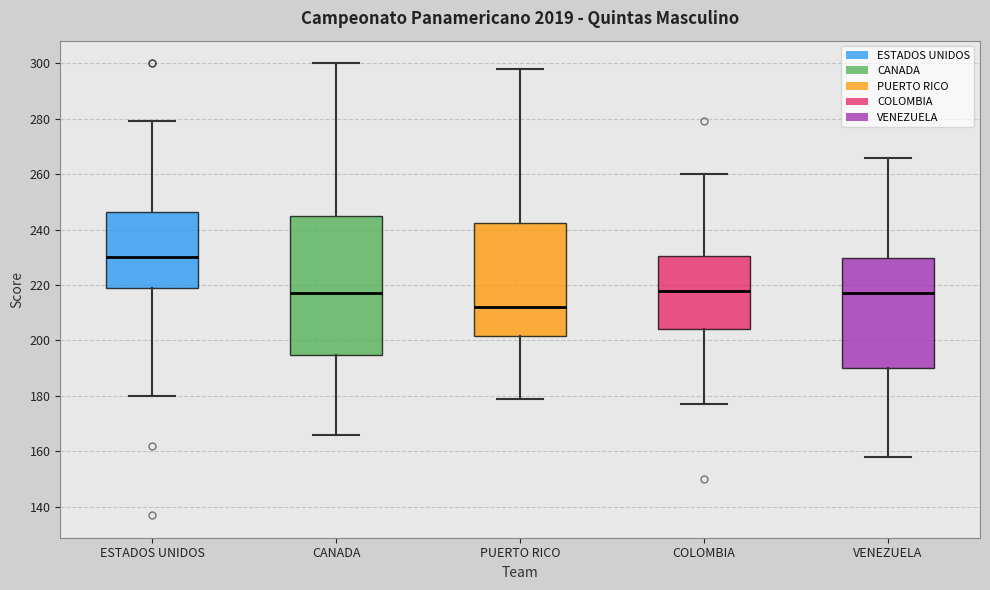

Where does the lower whisker of the box for PUERTO RICO end on the y-axis? The values are not printed on the chart, so give them approximately, as read against the axis.

180